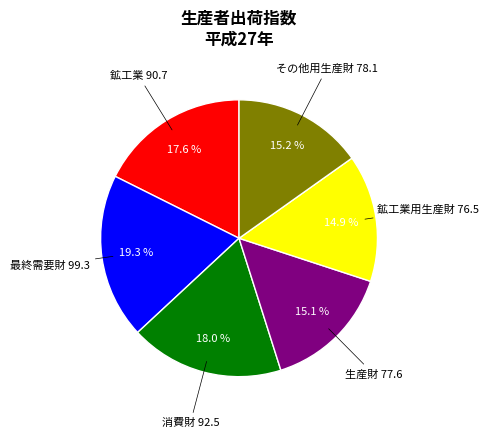

Is there a majority slice in this chart?

No